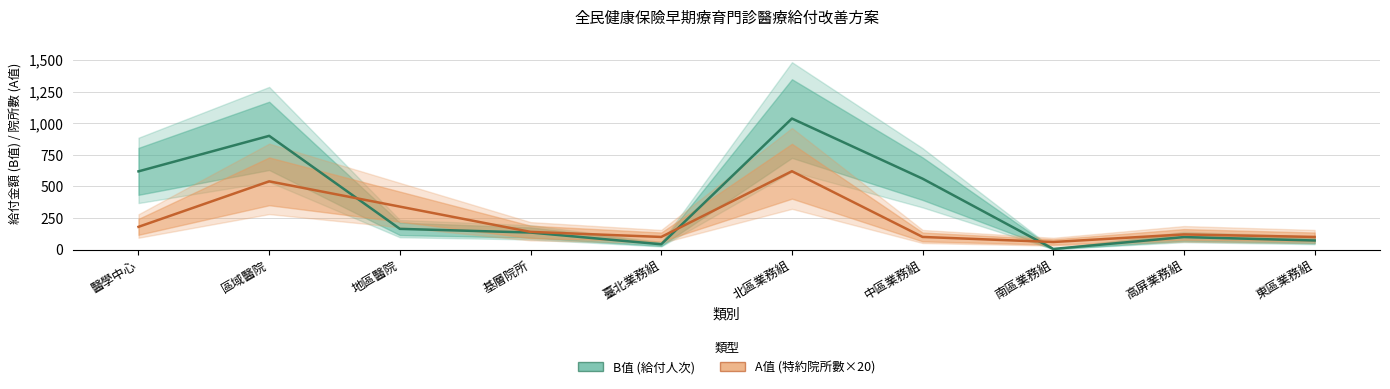

What is the lowest value of the A值 (特約院所數×20) series?

60